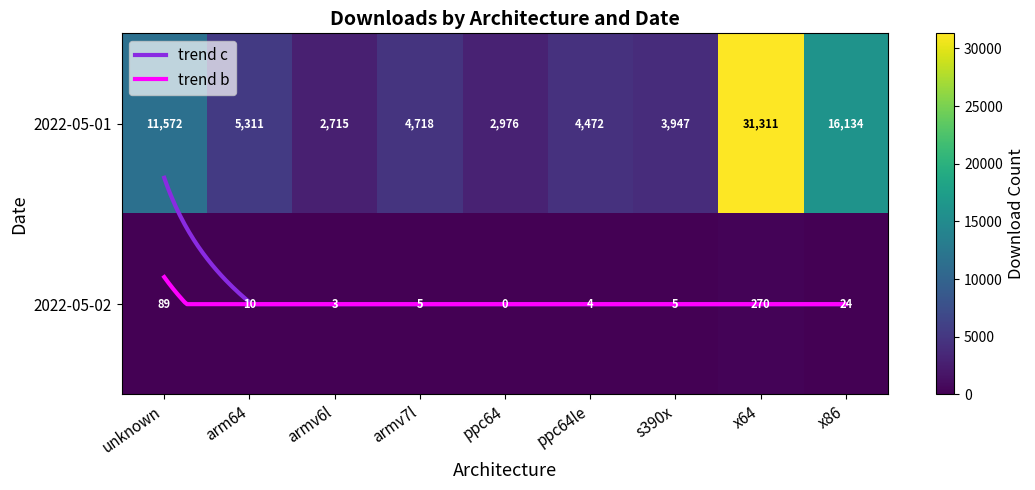

What is the lowest value of the 2022-05-01 series?

2715